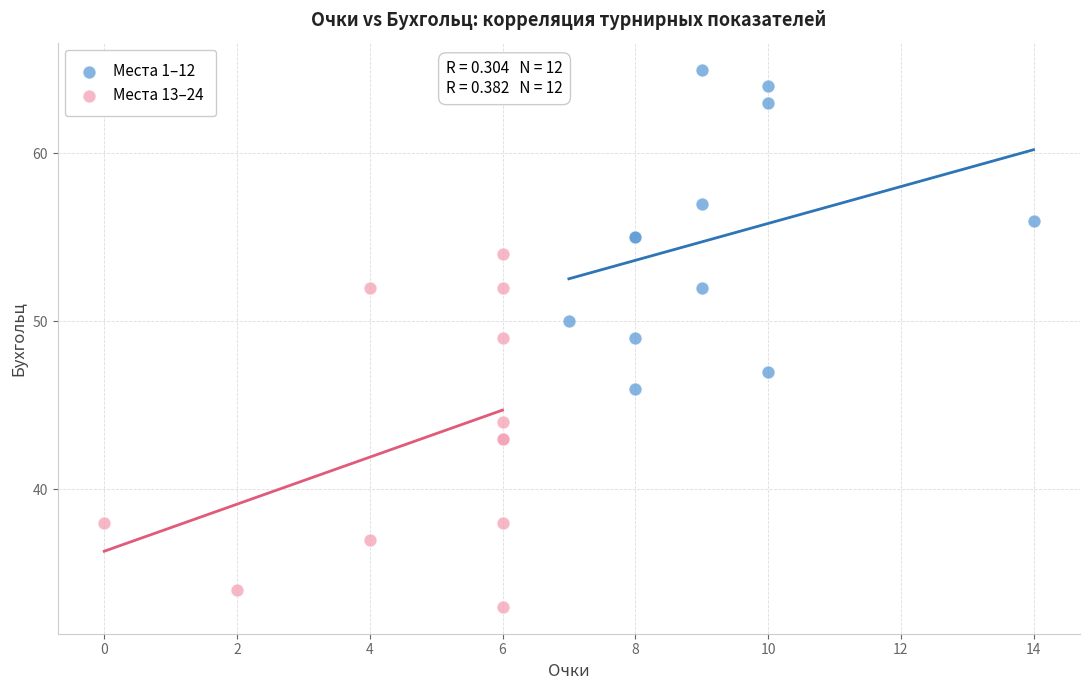

What are all the series names shown in the legend?

Места 1–12, Места 13–24